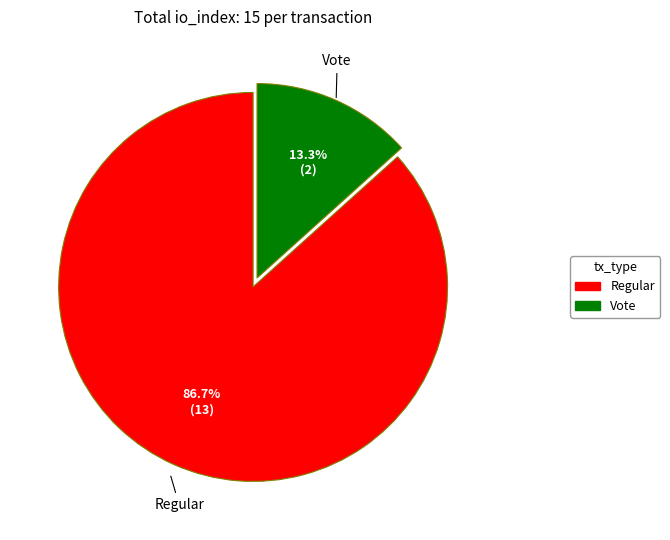

How many slices are in this pie chart?

2